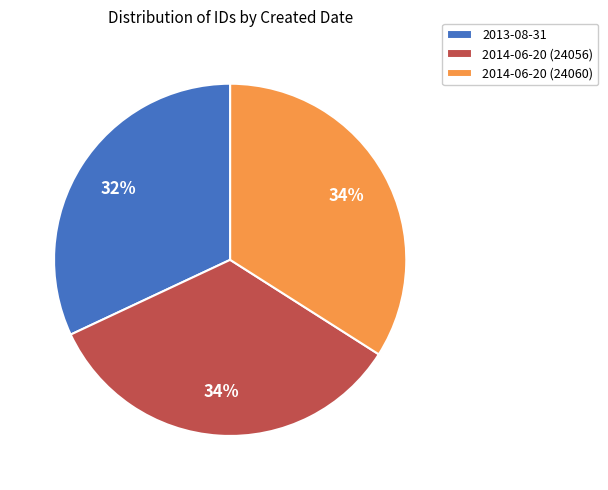

Is there a majority slice in this chart?

No